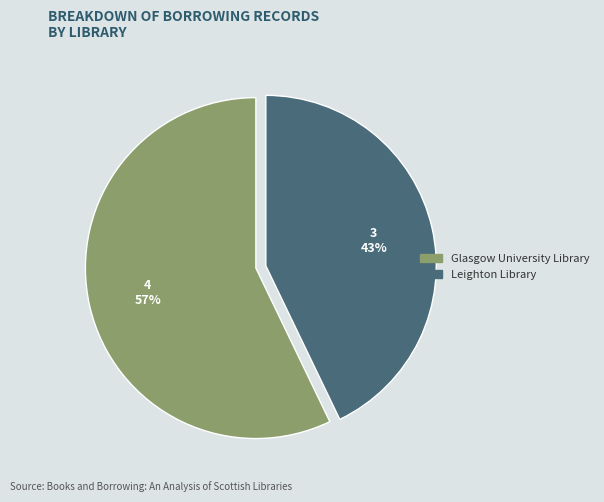

To the nearest percent, what percentage of the pie is Leighton Library?

43%